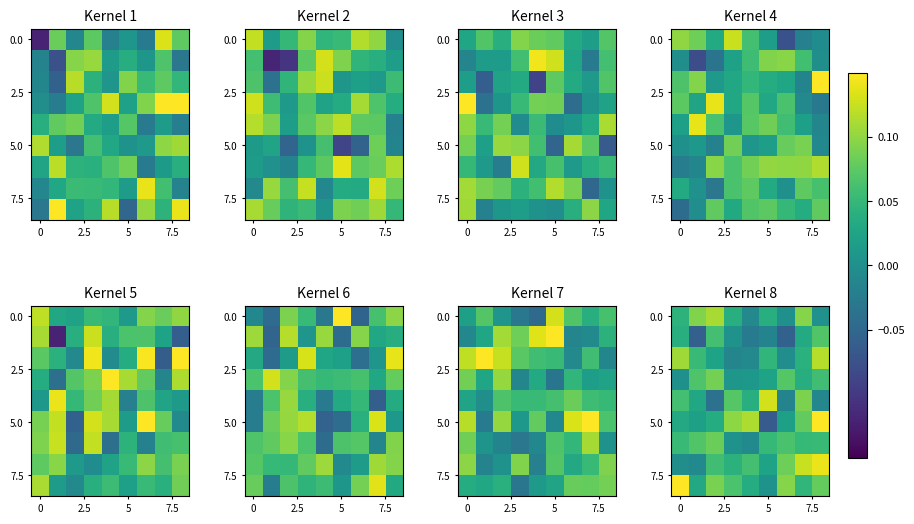

The value of 5.0 at 0 is 0.0. True or false?

True